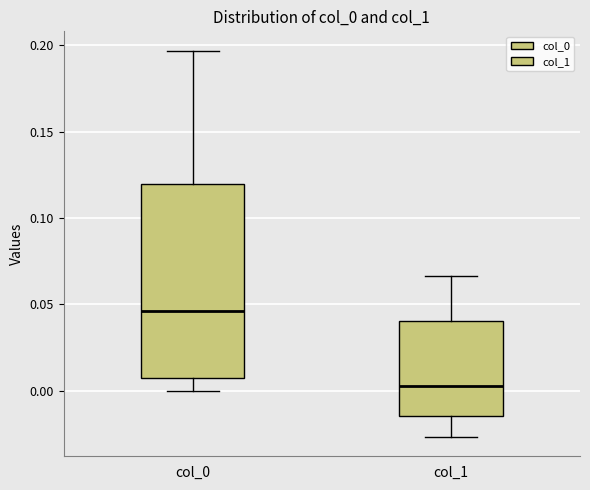

Where does the median line of the box for col_0 sit on the y-axis? The values are not printed on the chart, so give them approximately, as read against the axis.

0.045